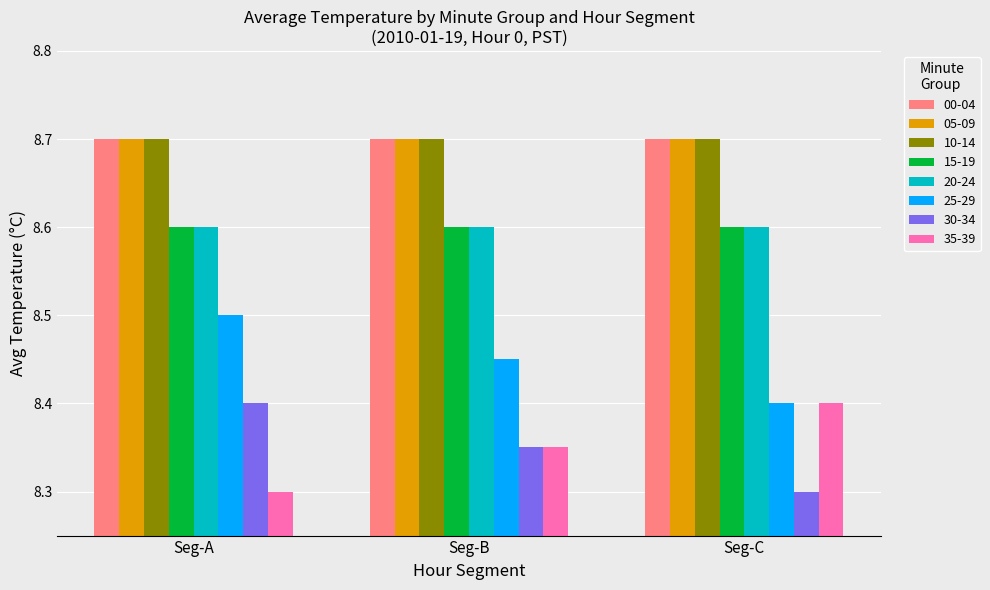

What is the maximum value shown in the chart?

8.7